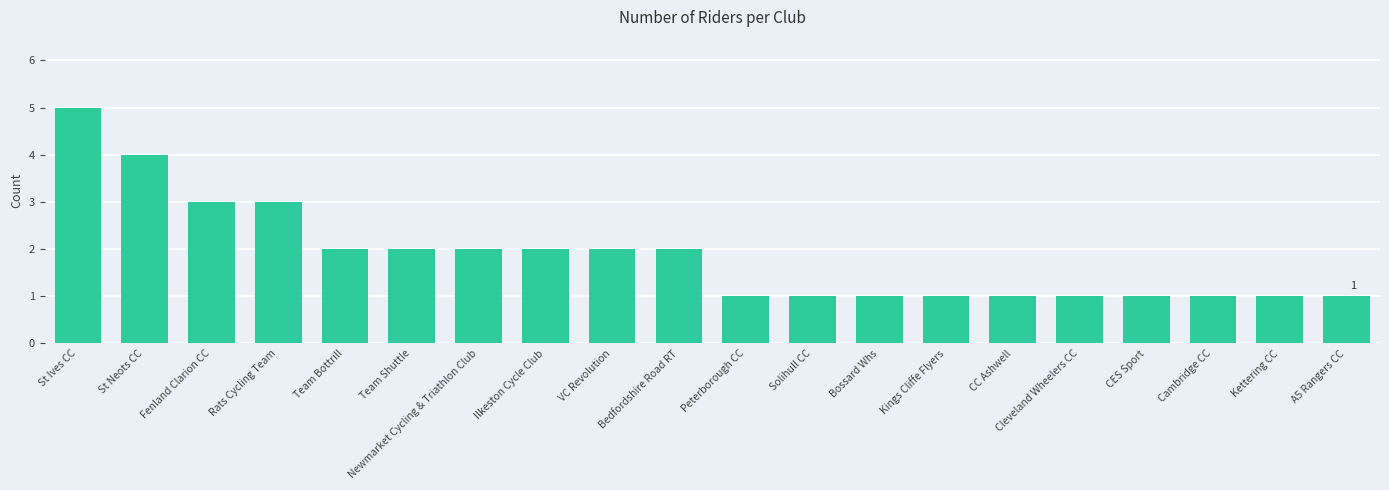

Reading right to left, list all the values displayed in this chart.

1	1	1	1	1	1	1	1	1	1	2	2	2	2	2	2	3	3	4	5